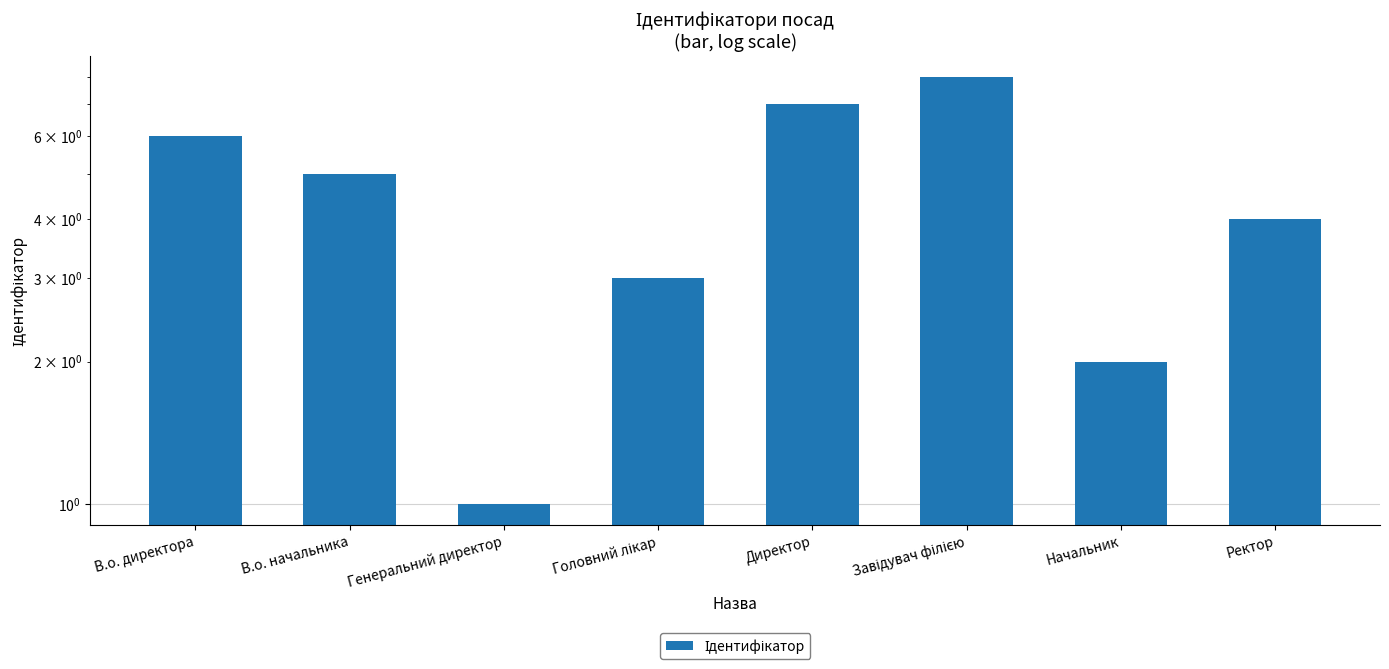

What is the greatest value displayed?

8